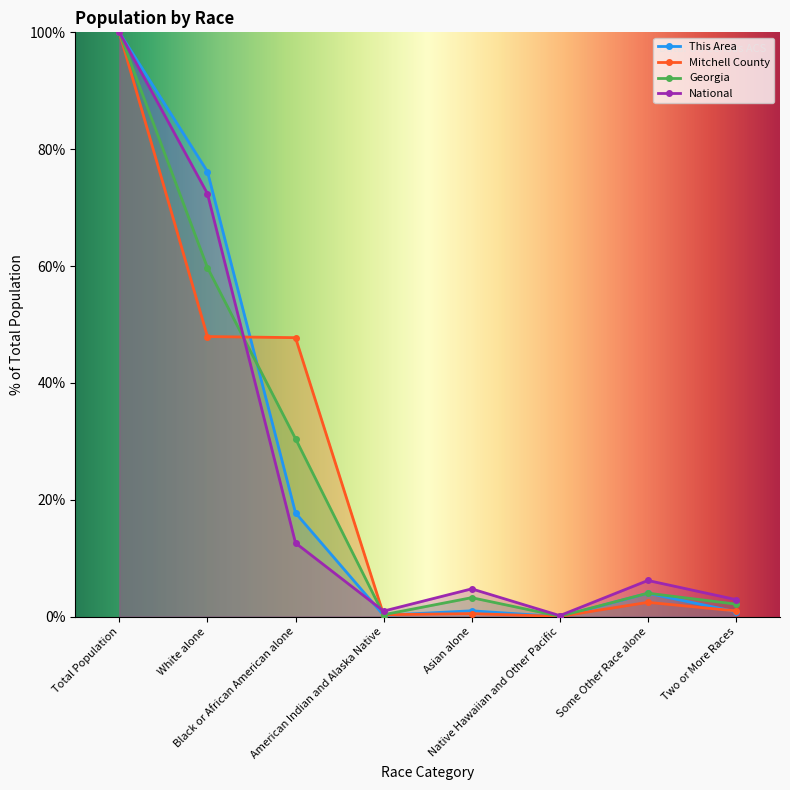

True or false: Georgia has more than 2 points higher than both neighbors.

False